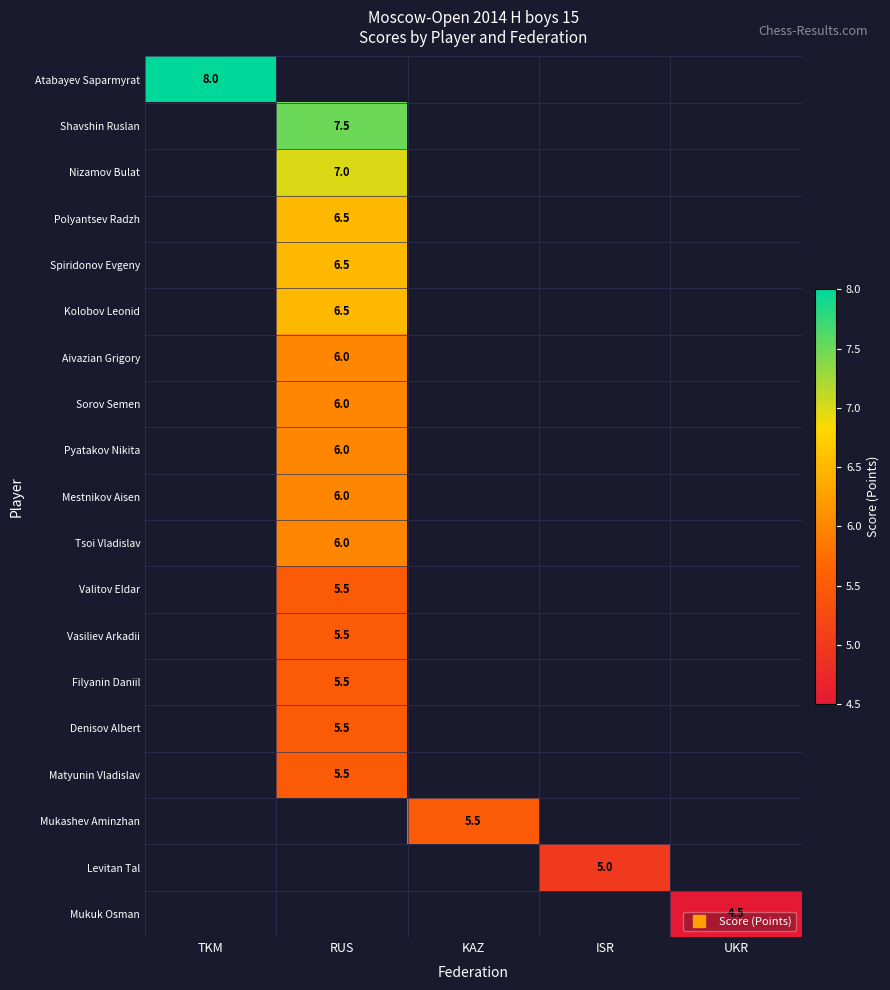

Is the value of Levitan Tal at ISR greater than the value of Valitov Eldar at KAZ?

No